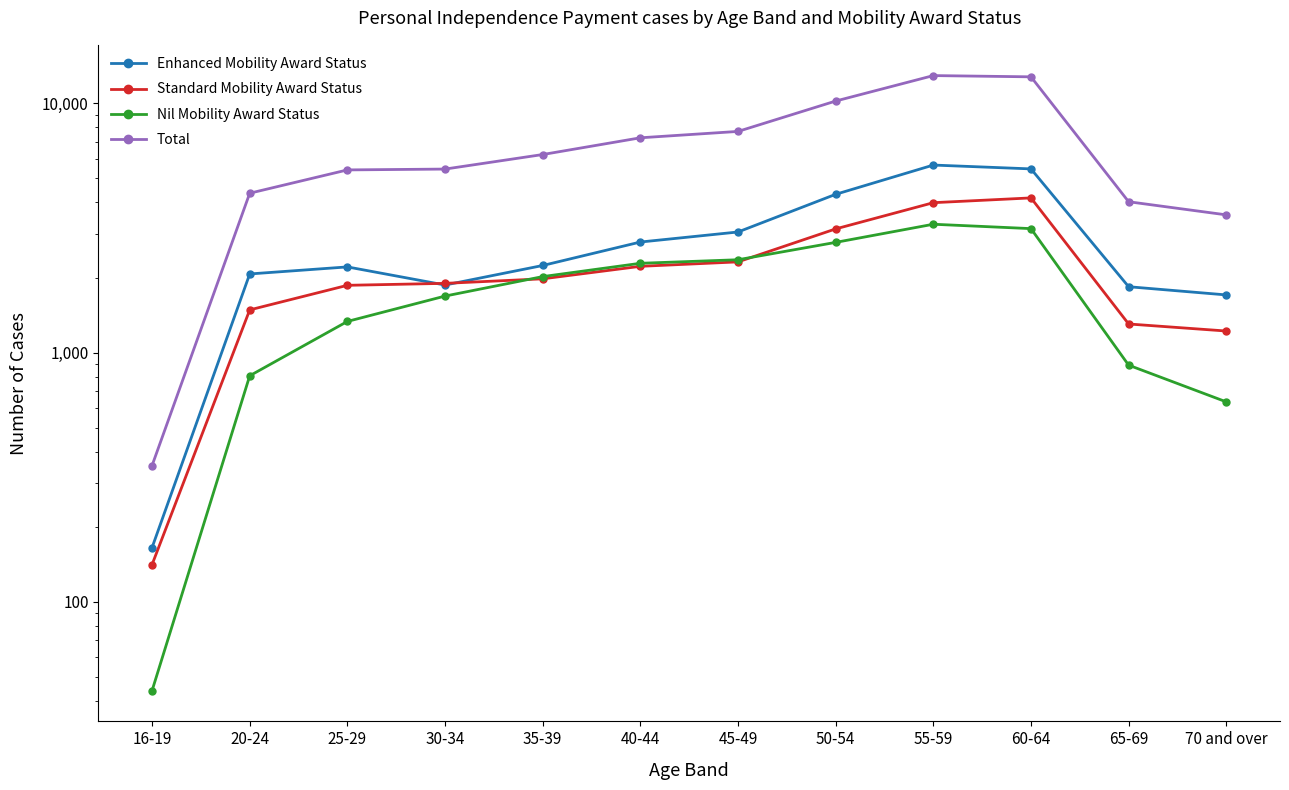

At which label does Nil Mobility Award Status reach its peak?

55-59